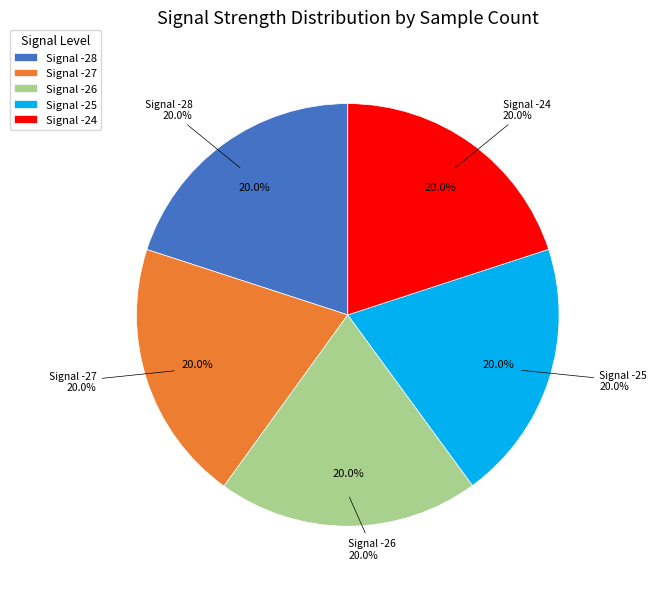

Which has a higher value, -25 or -26?

-26